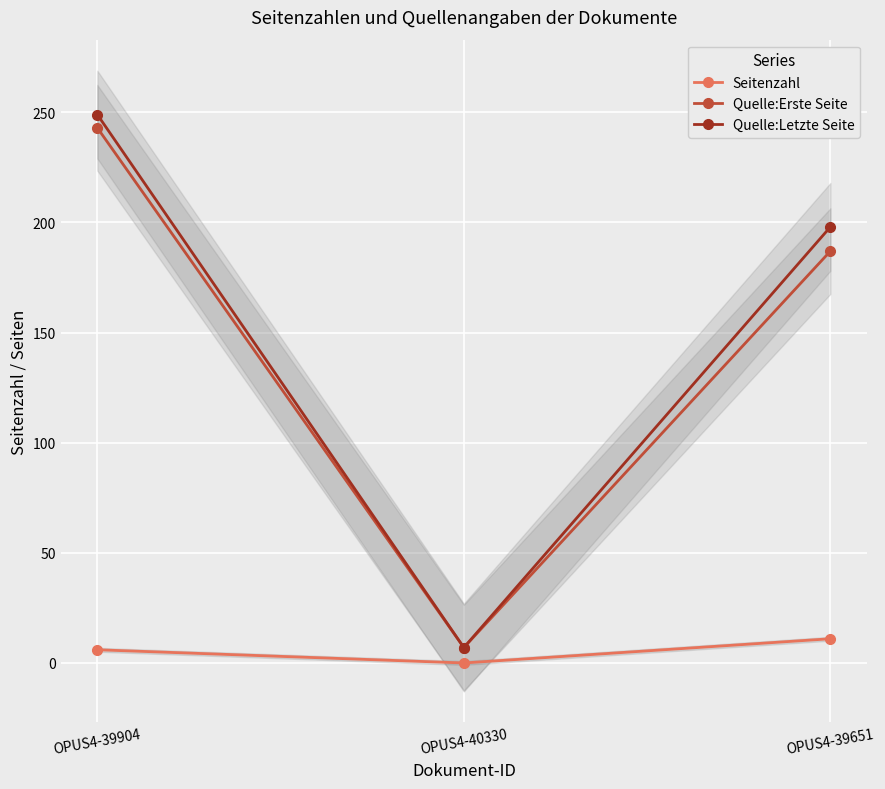

Is the value of Seitenzahl at OPUS4-39904 greater than the value of Quelle:Letzte Seite at OPUS4-39904?

No